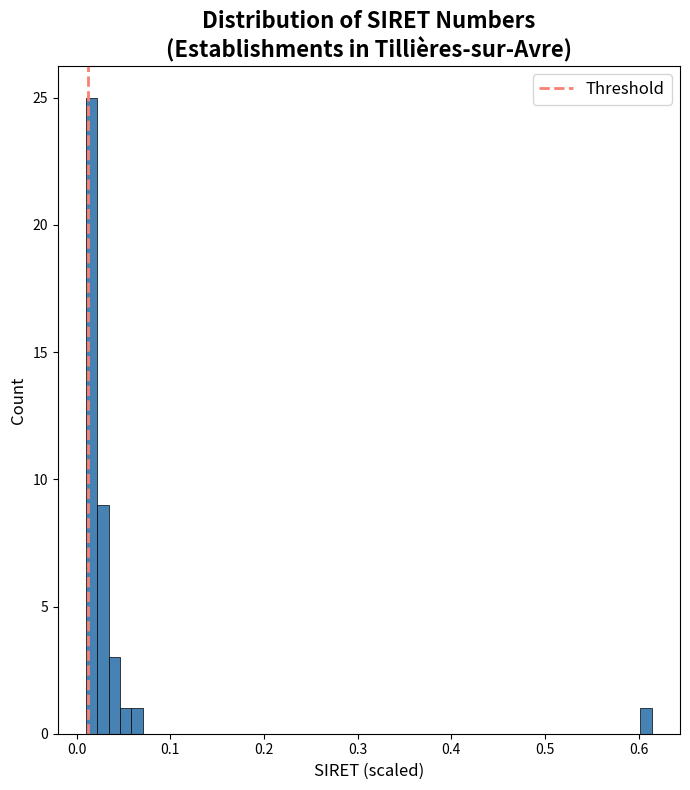

Around what value on the x-axis is the tallest bar? Give the approximate position of its centre, as read against the axis.

0.02